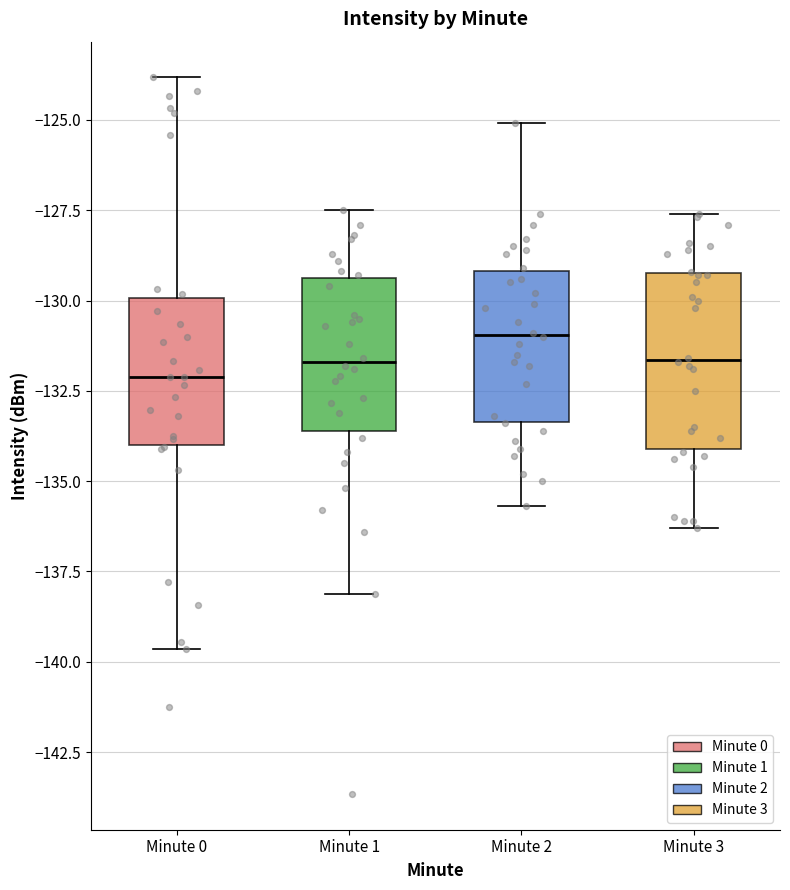

Where does the median line of the box for Minute 3 sit on the y-axis? The values are not printed on the chart, so give them approximately, as read against the axis.

-131.5